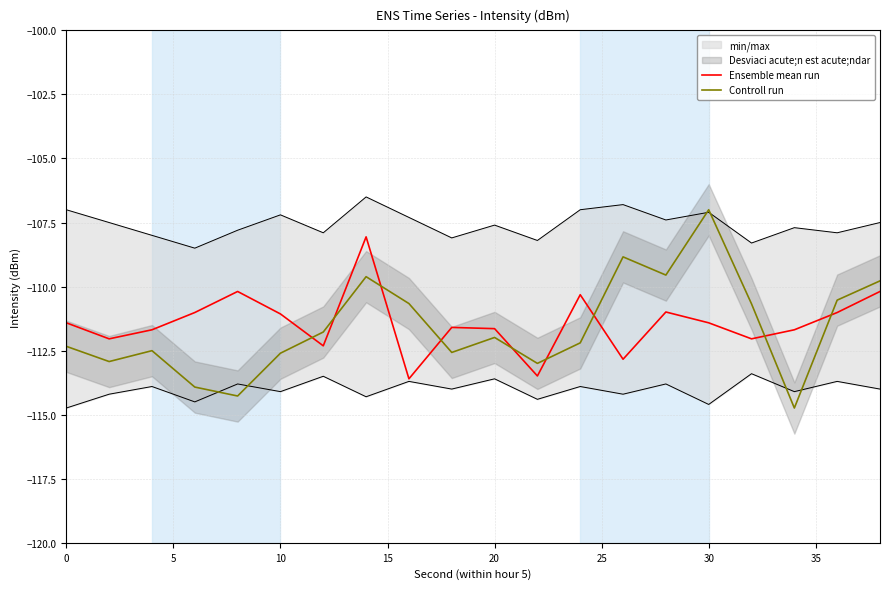

True or false: Controll run has more than 0 points higher than both neighbors.

True